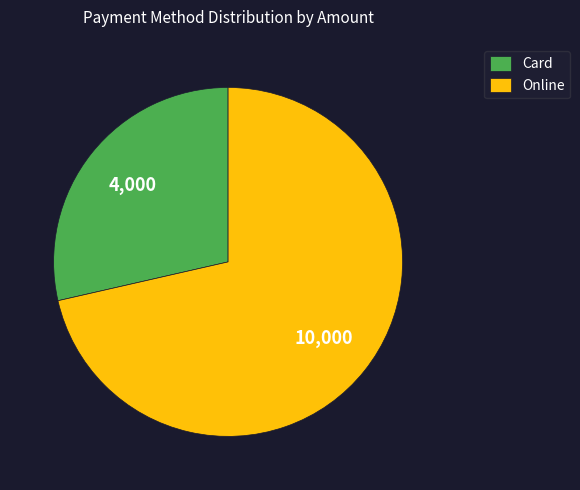

What is the ratio of the value at Card to the value at Online?

0.4